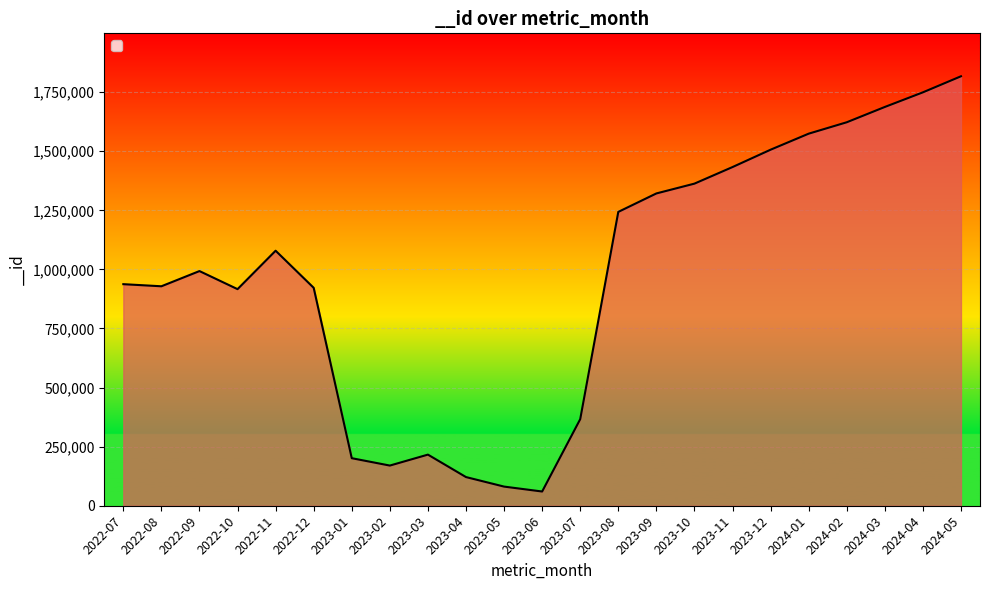

True or false: the data has more than 2 interior local peaks.

True